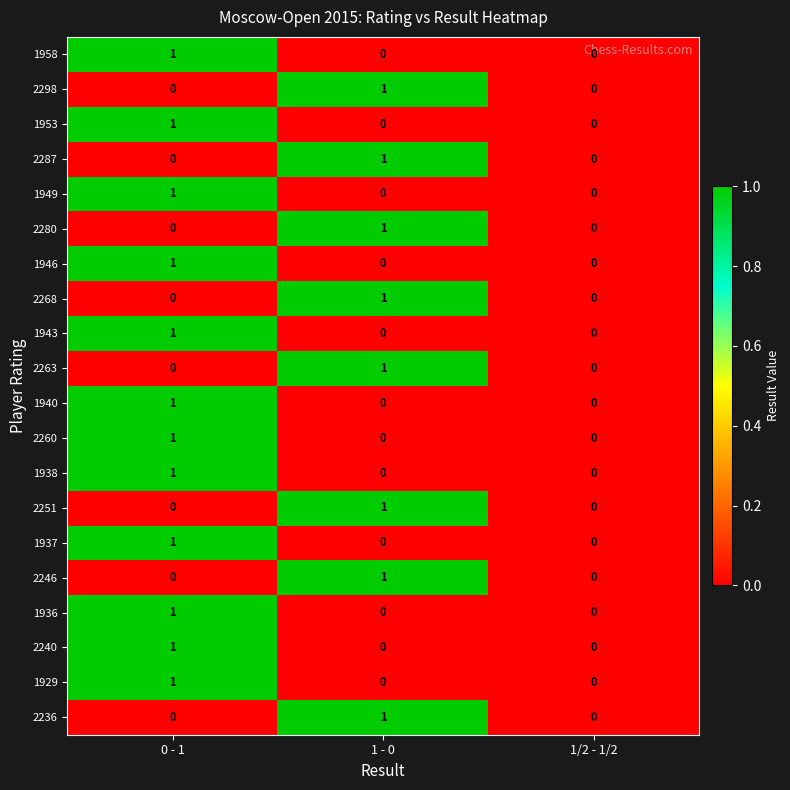

The value of 1943 at 1 - 0 is 1. True or false?

False